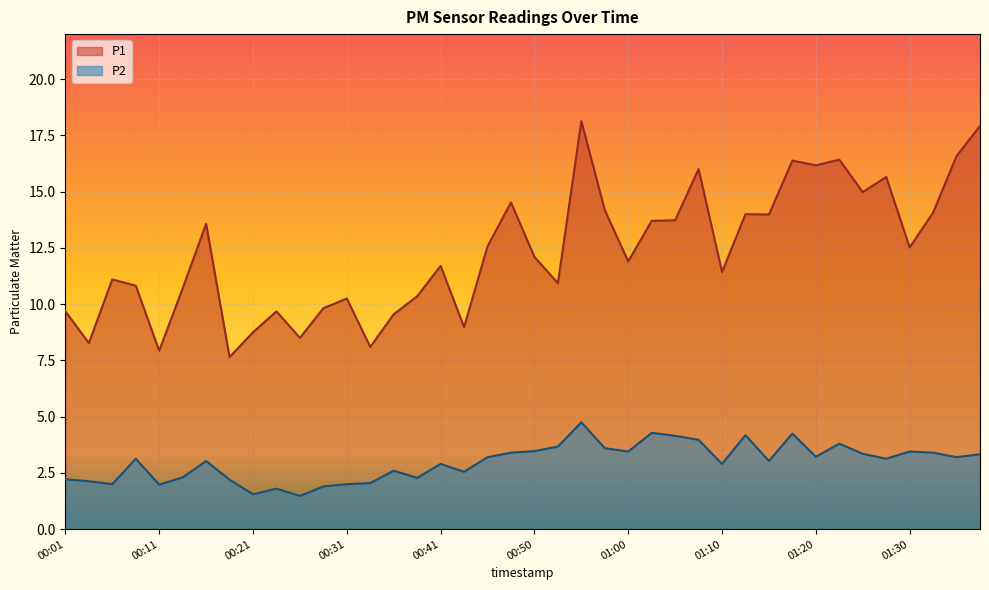

Does the chart display data point markers on the line(s)?

No